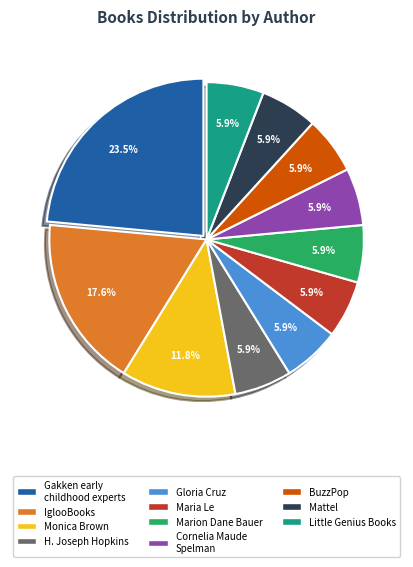

Does any single category account for the majority?

No